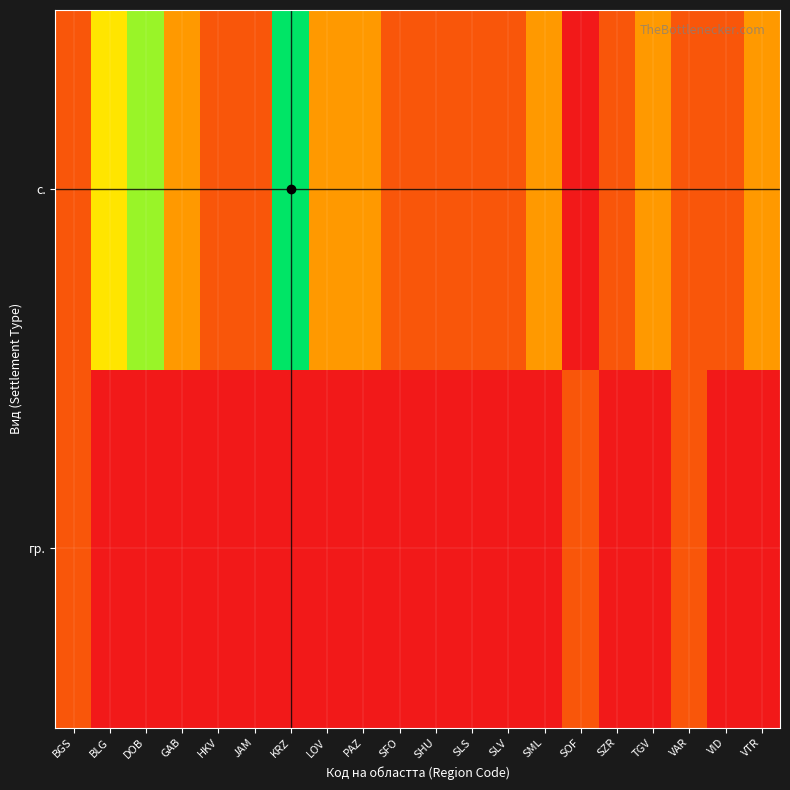

What is the total value across all series at LOV?

0.4